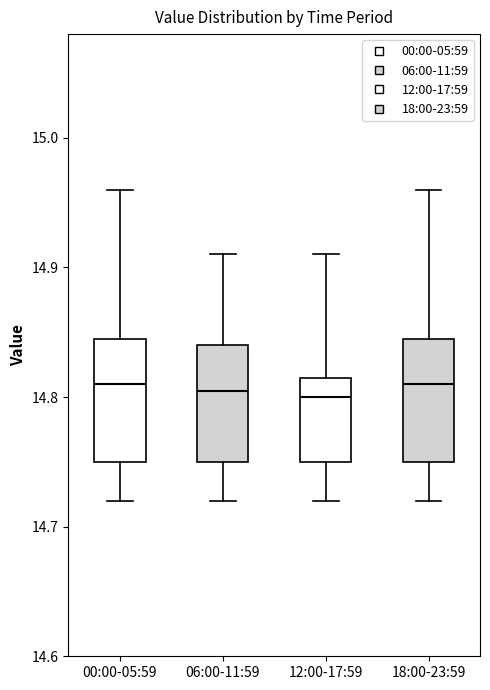

Reading left to right, read every box against the y-axis: the position of its median line, the range the box covers, and the ends of its whiskers. The values are not printed on the chart, so give them approximately, as read against the axis.

00:00-05:59: median 14.81, box 14.75 to 14.85, whiskers 14.72 to 14.96
06:00-11:59: median 14.81, box 14.75 to 14.84, whiskers 14.72 to 14.91
12:00-17:59: median 14.80, box 14.75 to 14.82, whiskers 14.72 to 14.91
18:00-23:59: median 14.81, box 14.75 to 14.85, whiskers 14.72 to 14.96